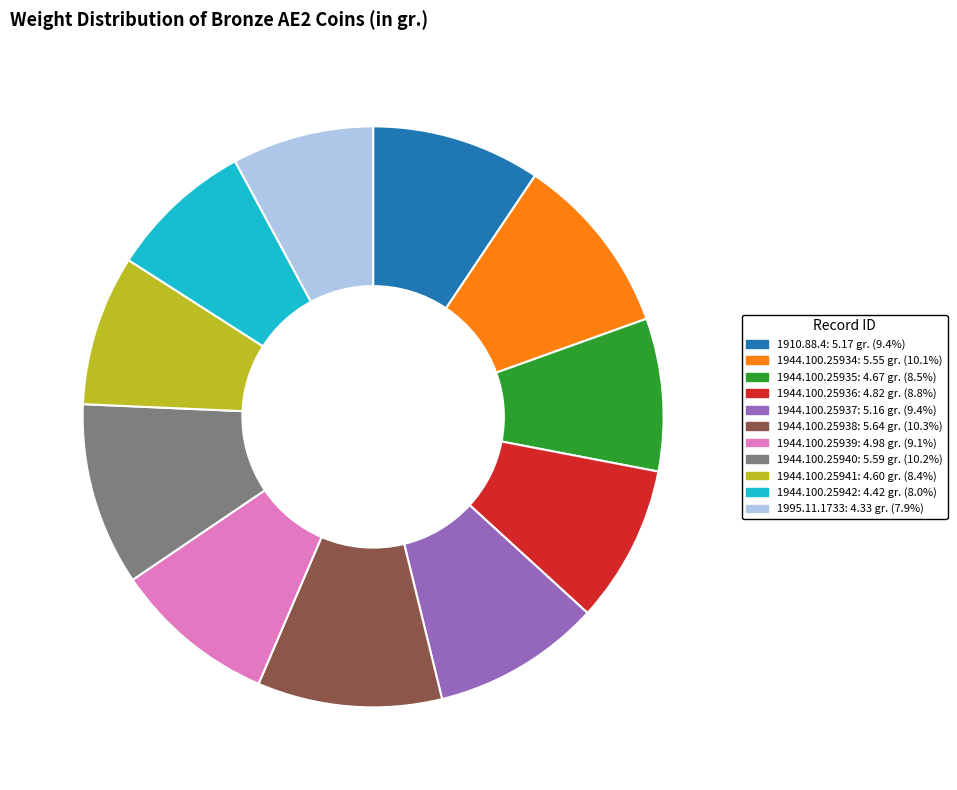

Count the number of slices in the pie.

11